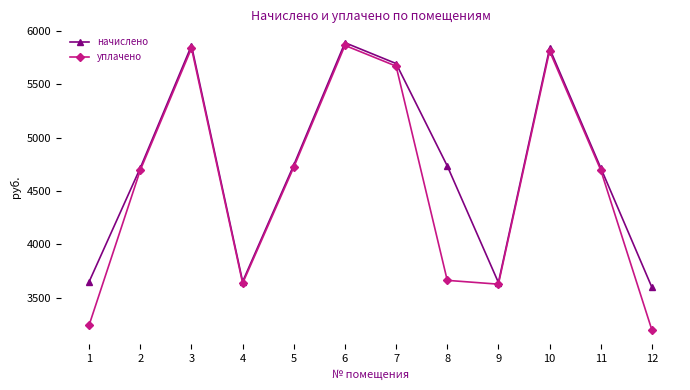

At how many categories does at least one series exceed 5281?

4